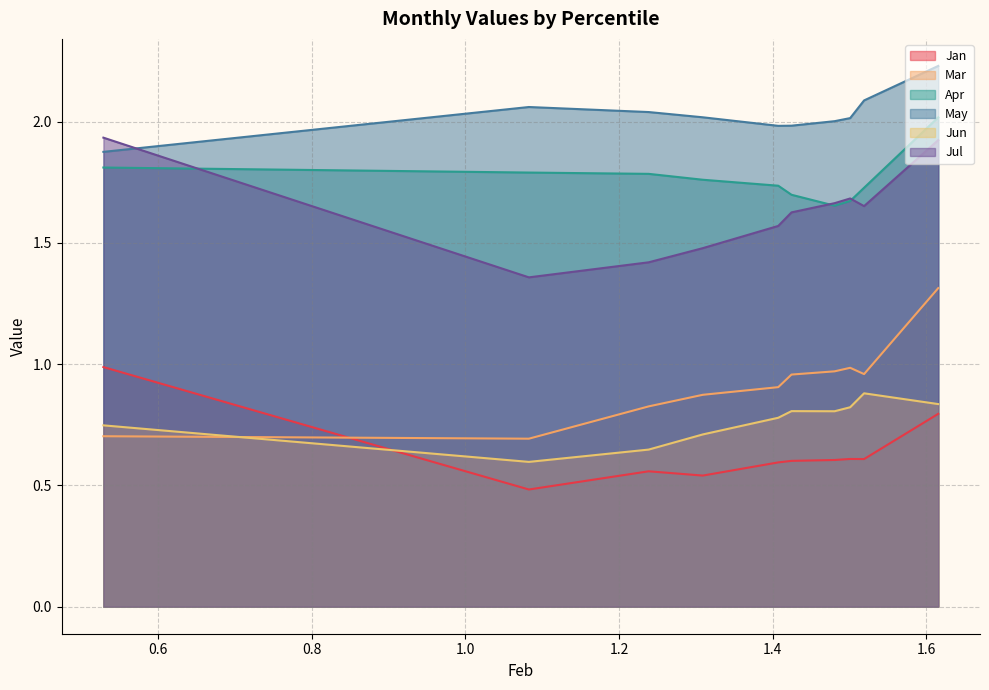

What is the label of the 7th point from the left?

1.480442855993093